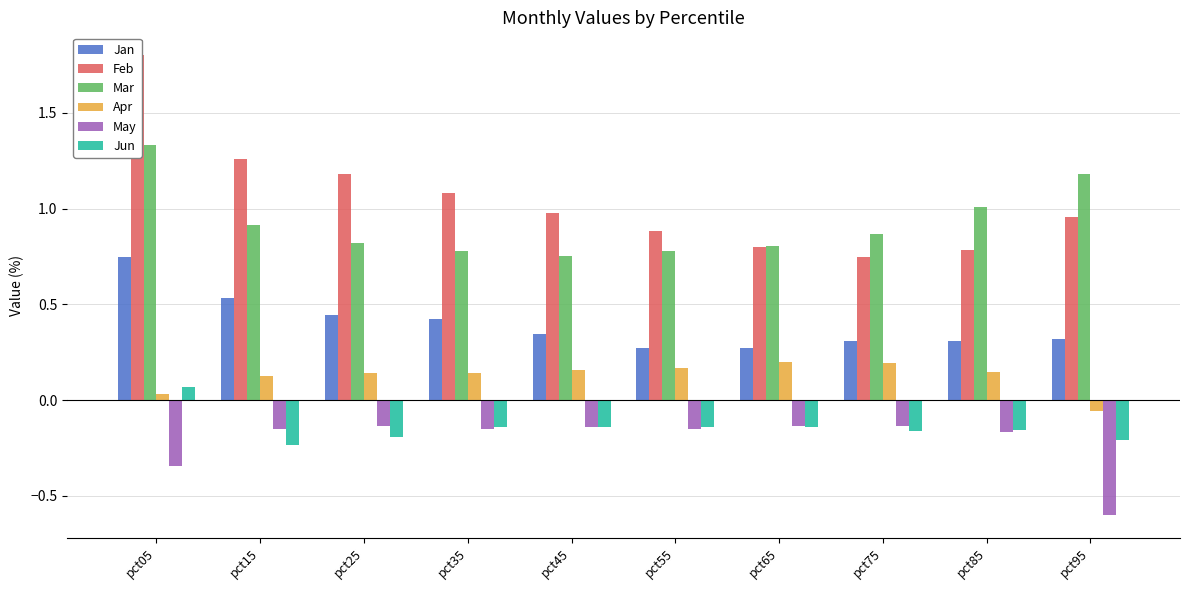

What is the average value of the Feb series?

1.0